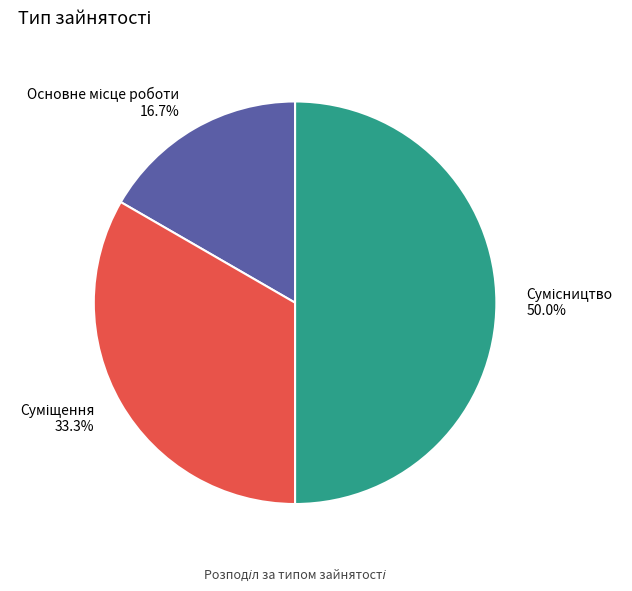

How many segments does this pie chart have?

3